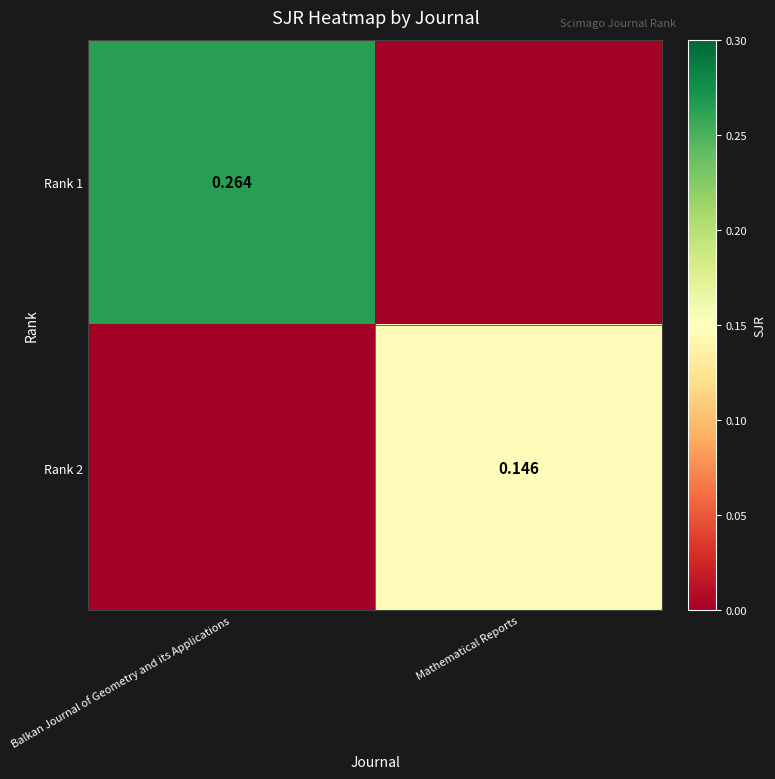

What is the average value of the Rank 2 series?

0.1